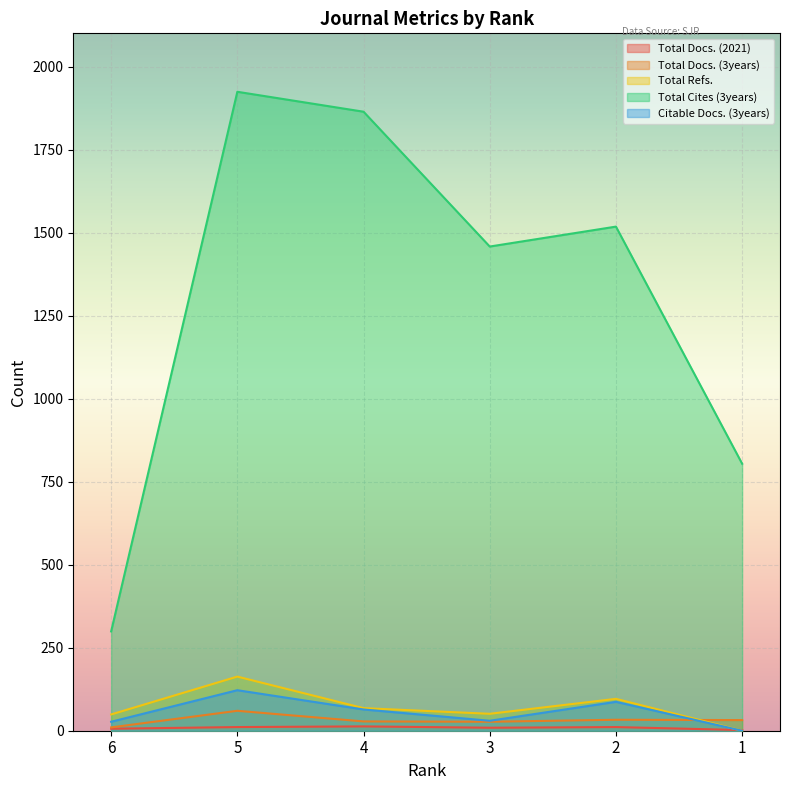

Is it true that Total Cites (3years) equals 2473 at 3?

False